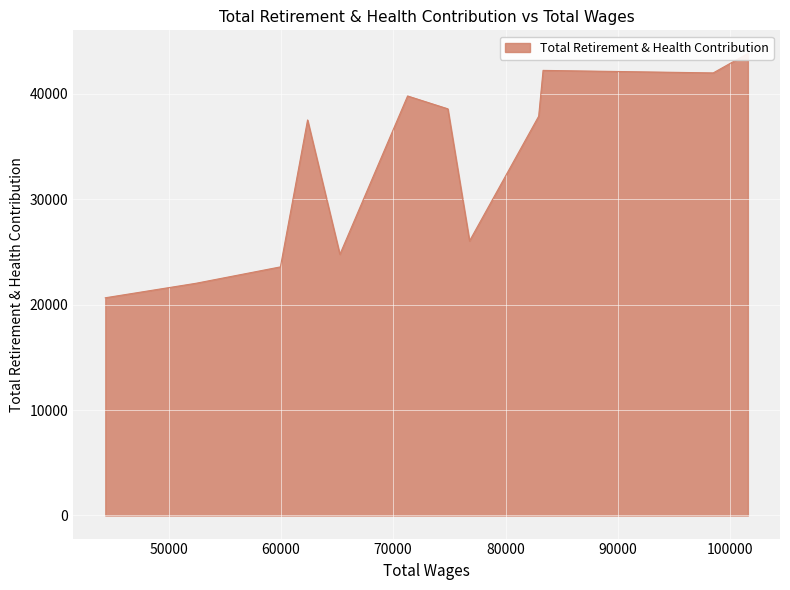

What is the average value?

33237